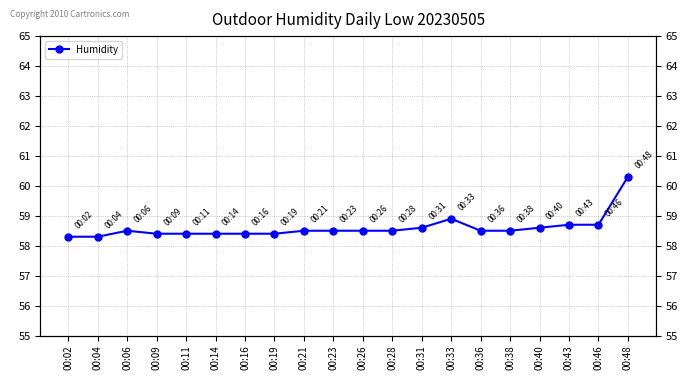

Read the value at 00:23.

58.5